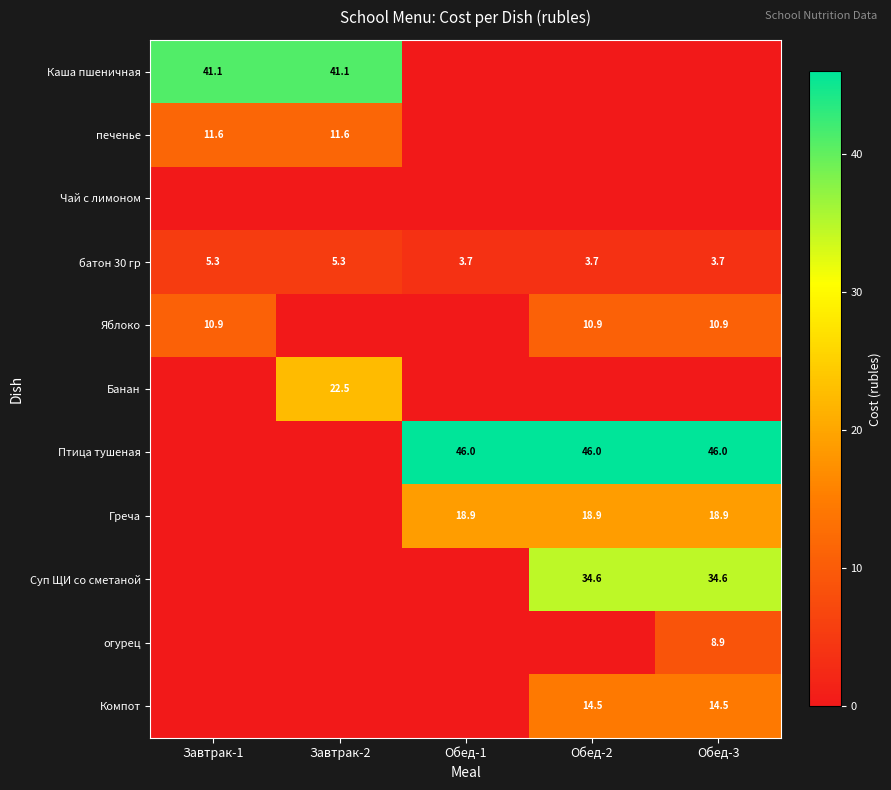

What value does the батон 30 гр series have at Завтрак-2?

5.3